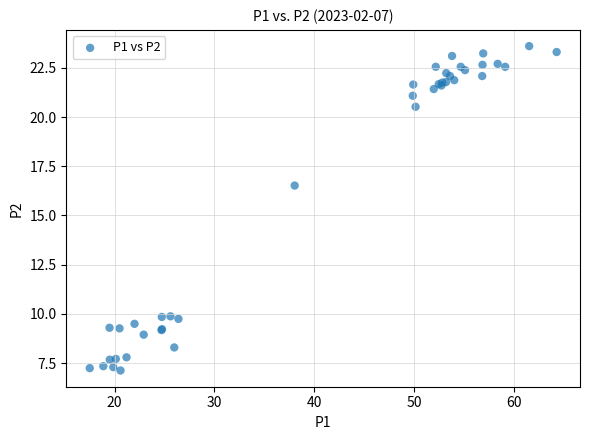

What Y value in the scatter plot is closest to 15?

16.5